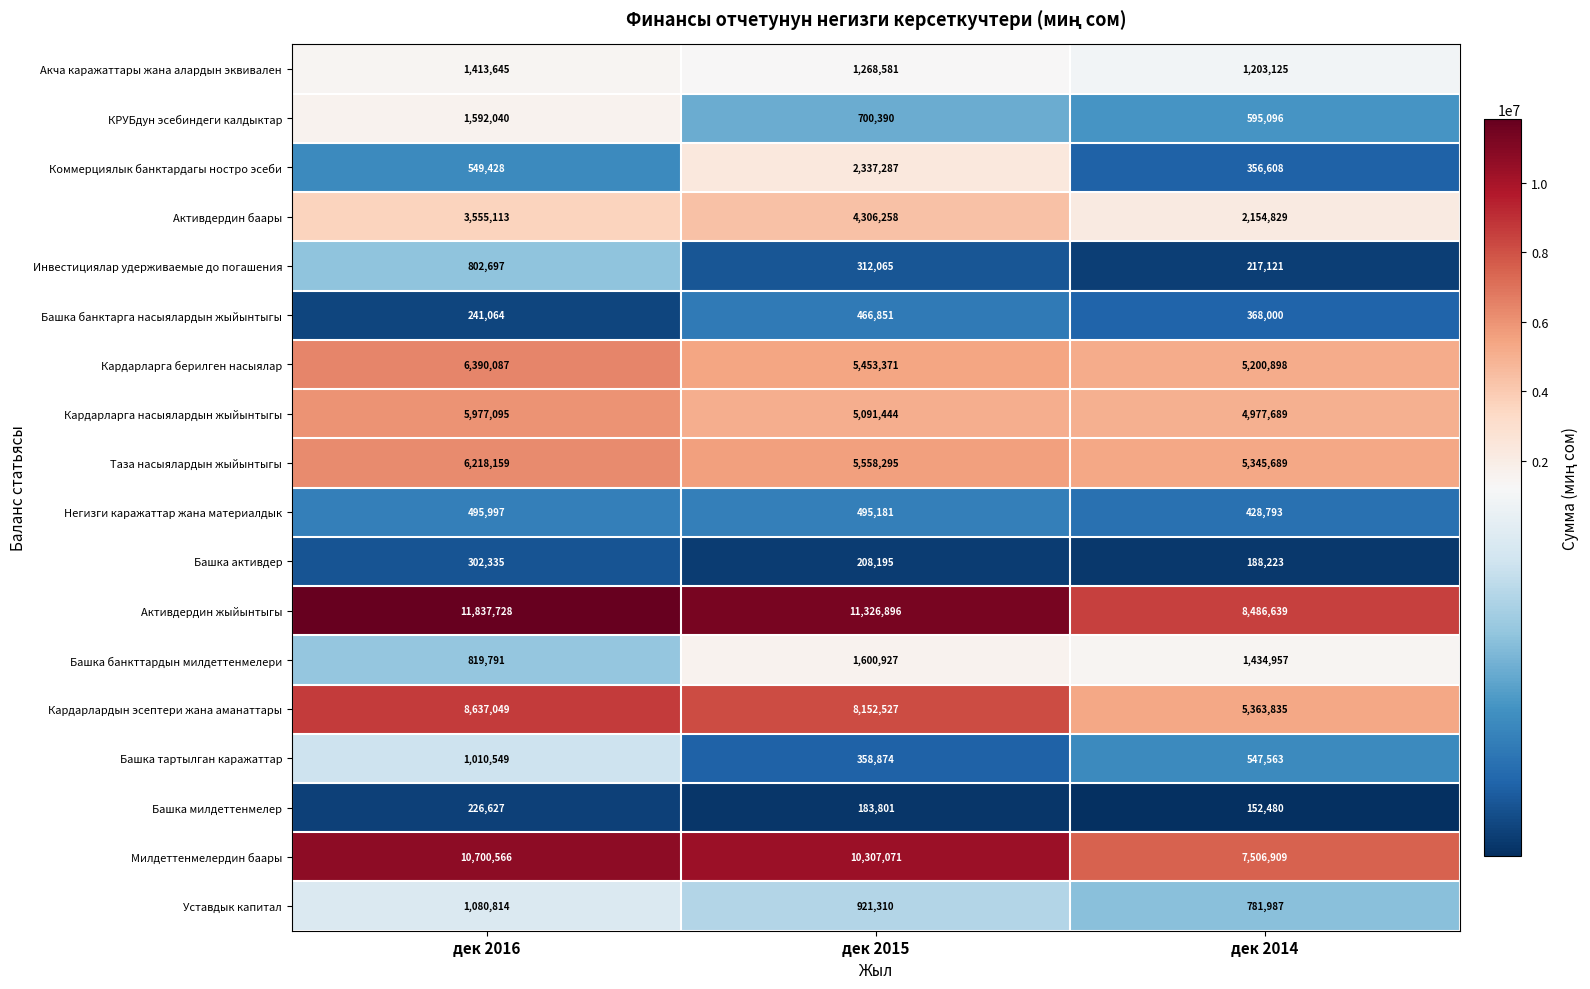

What is the minimum value shown in the chart?

152480